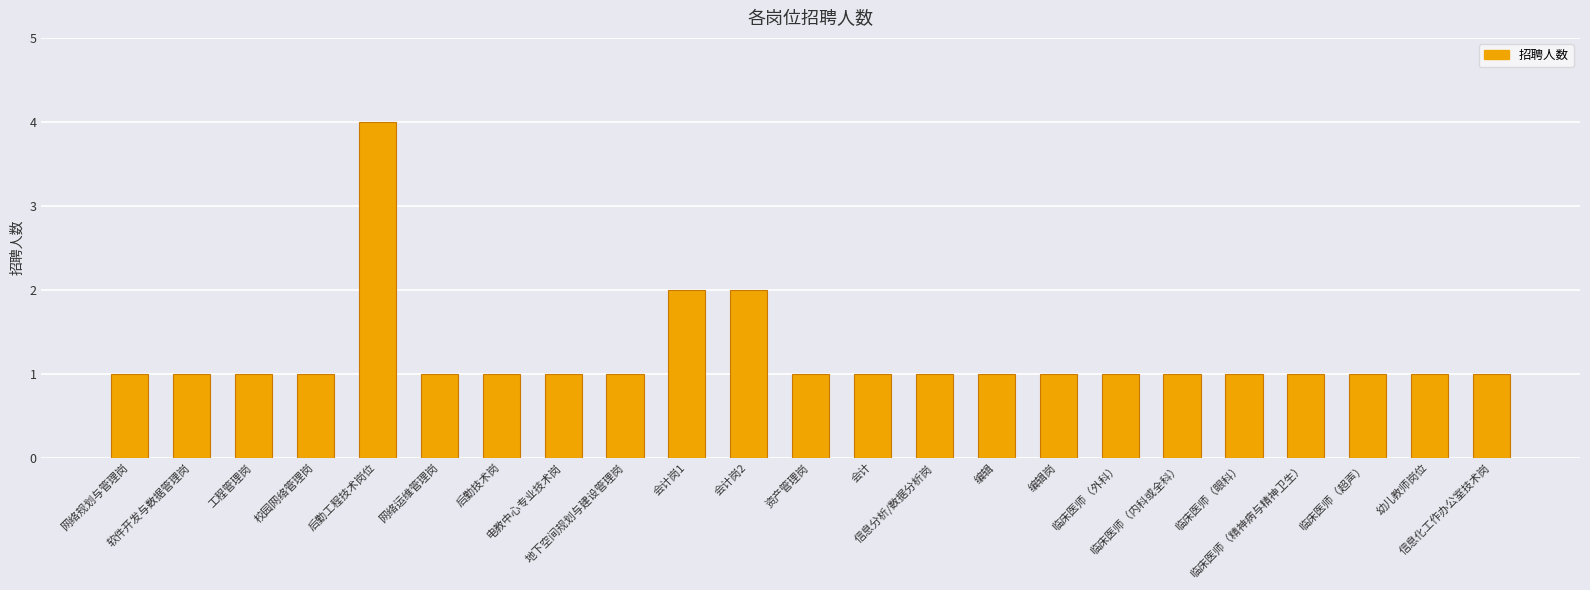

What is the sum of the values at 地下空间规划与建设管理岗 and 临床医师（精神病与精神卫生）?

2